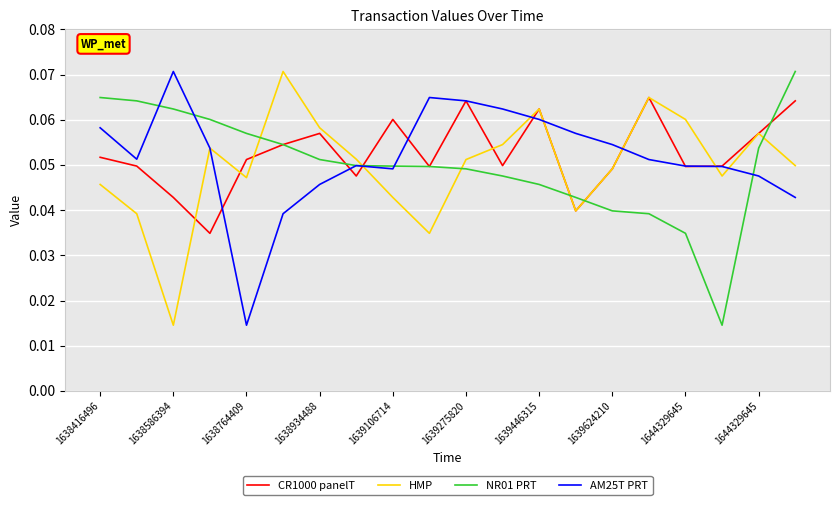

How many intersections are there between NR01 PRT and HMP?

6